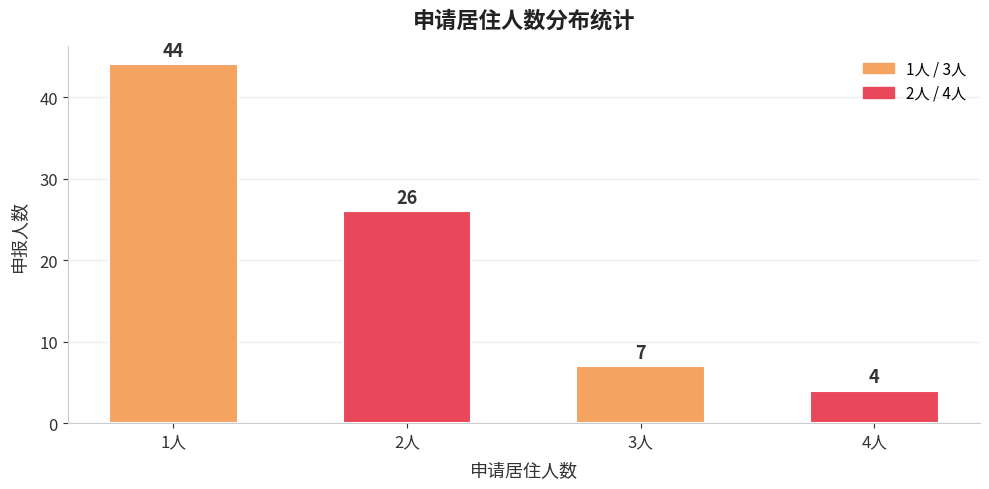

What is the change in value from 2人 to 4人?

-22